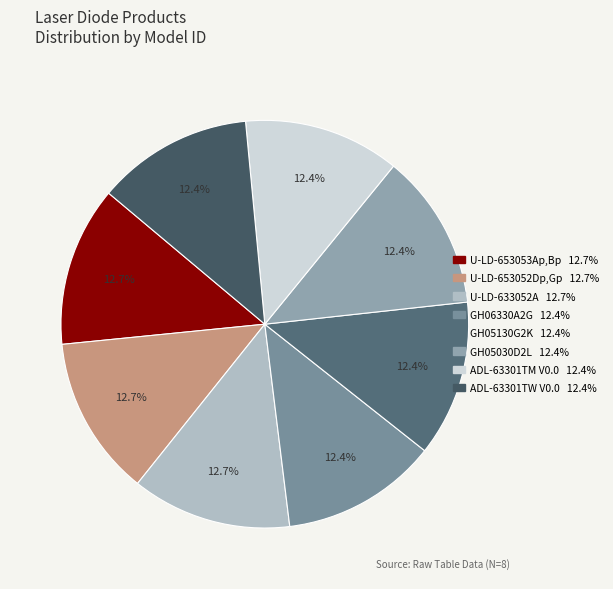

Which has a higher value, U-LD-653052Dp,Gp or GH05030D2L?

U-LD-653052Dp,Gp